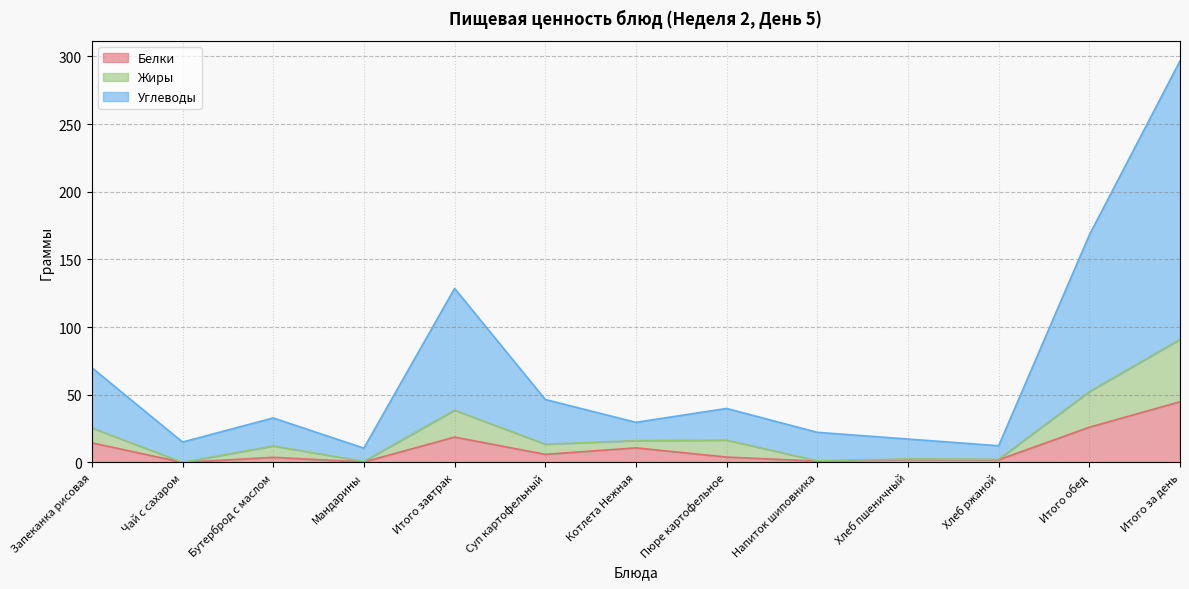

Reading left to right, transcribe all the data shown in this chart.

Белки: Запеканка рисовая=14.5	Чай с сахаром=0.1	Бутерброд с маслом=3.8	Мандарины=0.4	Итого завтрак=18.8	Суп картофельный=6.0	Котлета Нежная=10.8	Пюре картофельное=4.0	Напиток шиповника=1.0	Хлеб пшеничный=2.3	Хлеб ржаной=2.0	Итого обед=26.1	Итого за день=44.8
Жиры: Запеканка рисовая=25.5	Чай с сахаром=0.1	Бутерброд с маслом=12.2	Мандарины=0.8	Итого завтрак=38.6	Суп картофельный=13.5	Котлета Нежная=16.1	Пюре картофельное=16.5	Напиток шиповника=1.3	Хлеб пшеничный=2.5	Хлеб ржаной=2.3	Итого обед=52.3	Итого за день=90.9
Углеводы: Запеканка рисовая=70.0	Чай с сахаром=15.1	Бутерброд с маслом=32.9	Мандарины=10.6	Итого завтрак=128.6	Суп картофельный=46.5	Котлета Нежная=29.6	Пюре картофельное=39.9	Напиток шиповника=22.3	Хлеб пшеничный=17.3	Хлеб ржаной=12.4	Итого обед=168.0	Итого за день=296.6